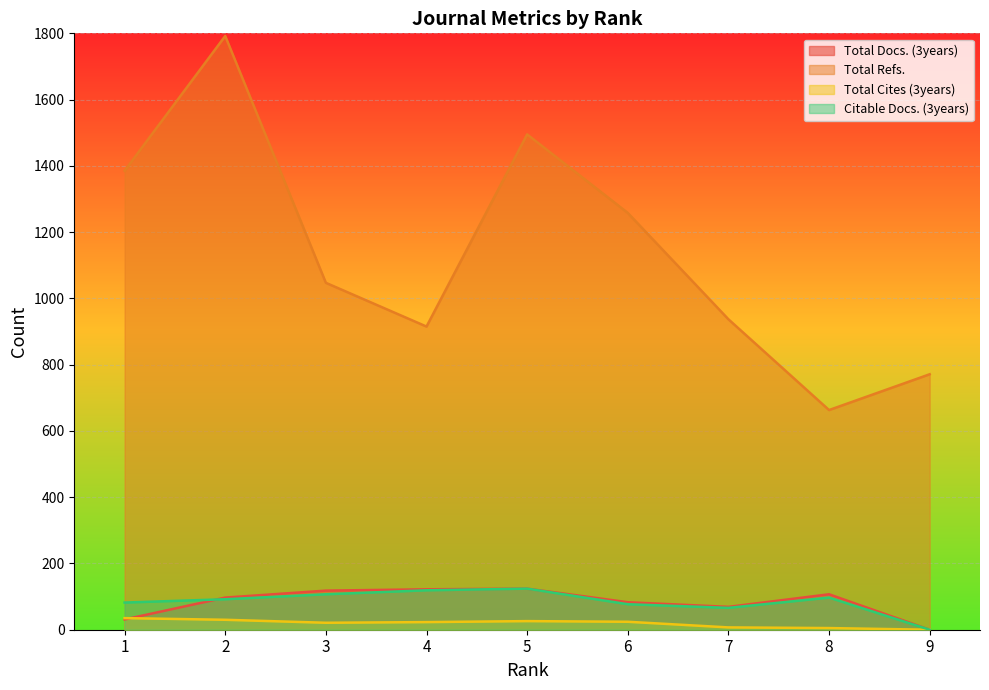

Reading right to left, extract all data points from this chart.

Total Docs. (3years): 9=0	8=107	7=69	6=83	5=124	4=122	3=118	2=97	1=31
Total Refs.: 9=771	8=663	7=937	6=1258	5=1495	4=915	3=1047	2=1792	1=1385
Total Cites (3years): 9=0	8=5	7=7	6=24	5=26	4=23	3=21	2=30	1=35
Citable Docs. (3years): 9=0	8=97	7=66	6=77	5=124	4=119	3=107	2=92	1=82